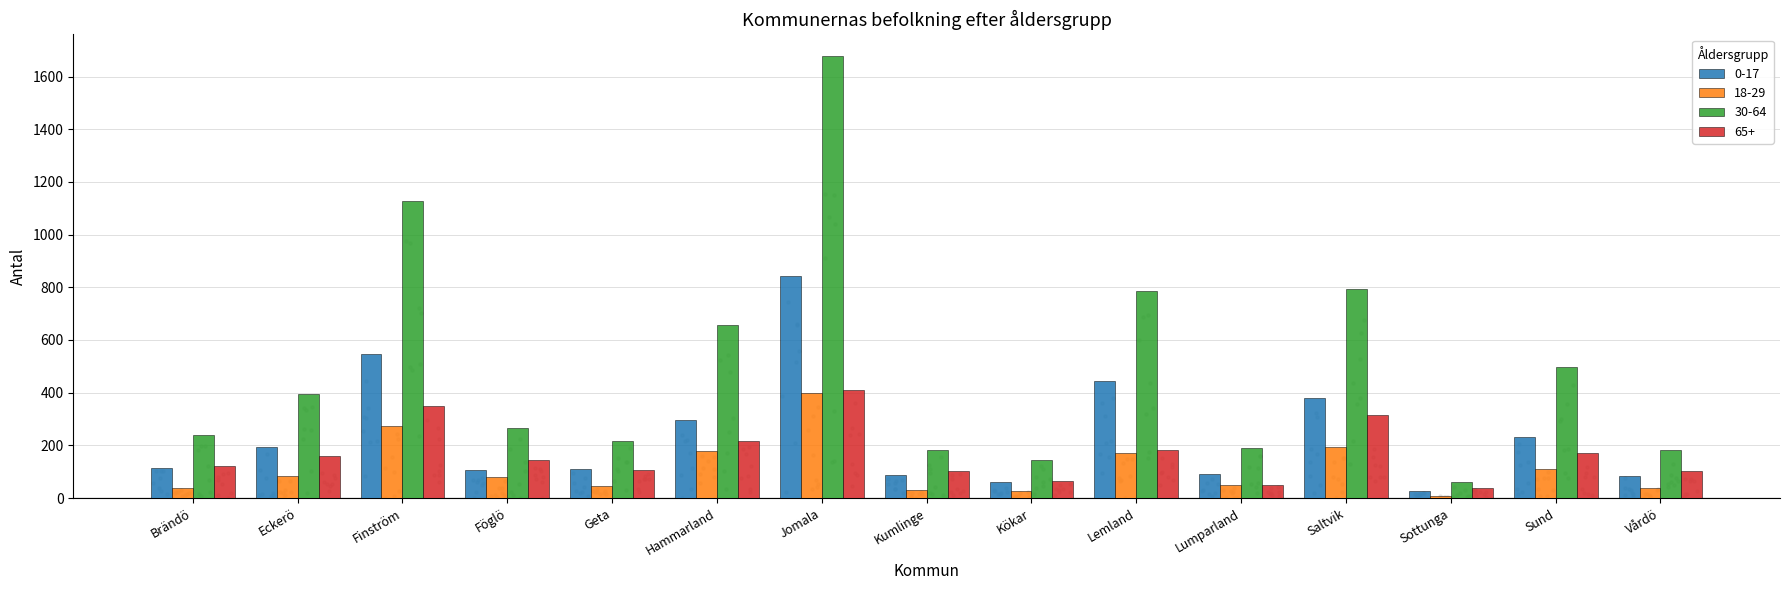

What is the total value across all series at Föglö?

595